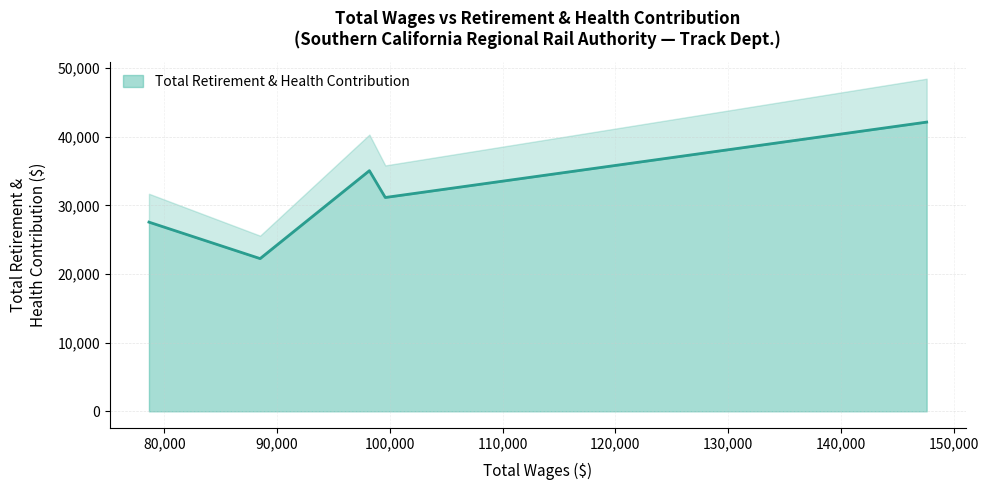

What value does the data have at 98177.0, to the nearest 50?

35050